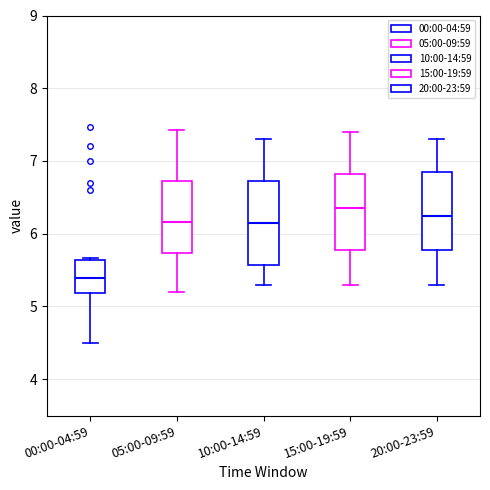

Reading left to right, read every box against the y-axis: the position of its median line, the range the box covers, and the ends of its whiskers. The values are not printed on the chart, so give them approximately, as read against the axis.

00:00-04:59: median 5.4, box 5.2 to 5.6, whiskers 4.5 to 5.7
05:00-09:59: median 6.2, box 5.7 to 6.7, whiskers 5.2 to 7.4
10:00-14:59: median 6.2, box 5.6 to 6.7, whiskers 5.3 to 7.3
15:00-19:59: median 6.4, box 5.8 to 6.8, whiskers 5.3 to 7.4
20:00-23:59: median 6.3, box 5.8 to 6.9, whiskers 5.3 to 7.3